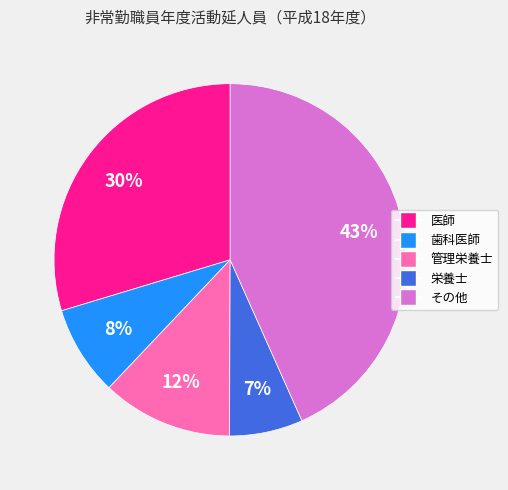

Count the number of slices in the pie.

5